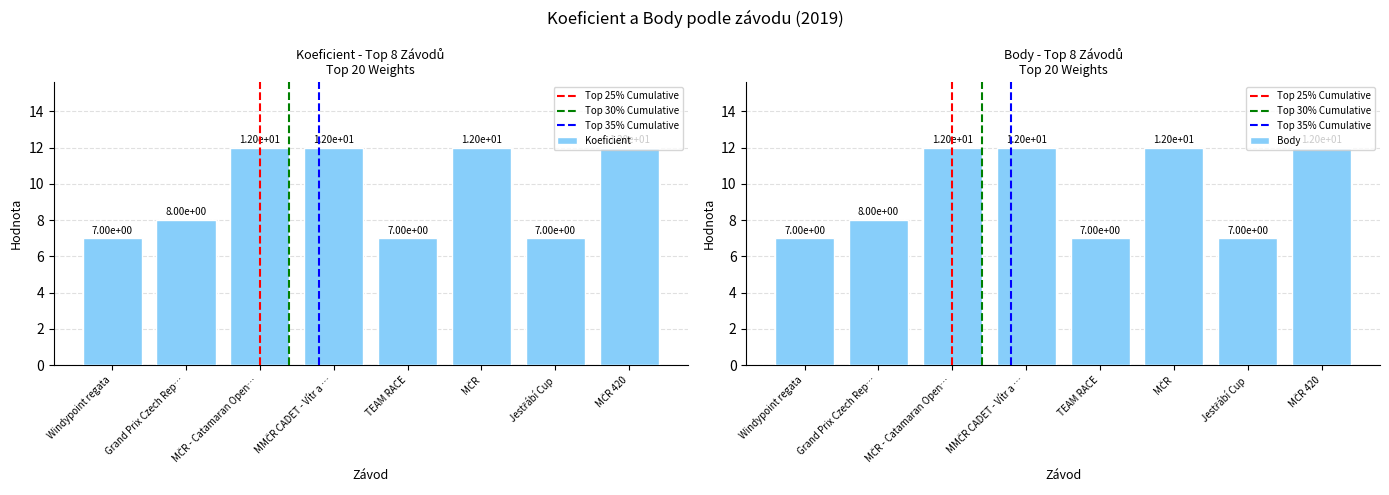

How many data points in Body are less than 12?

4